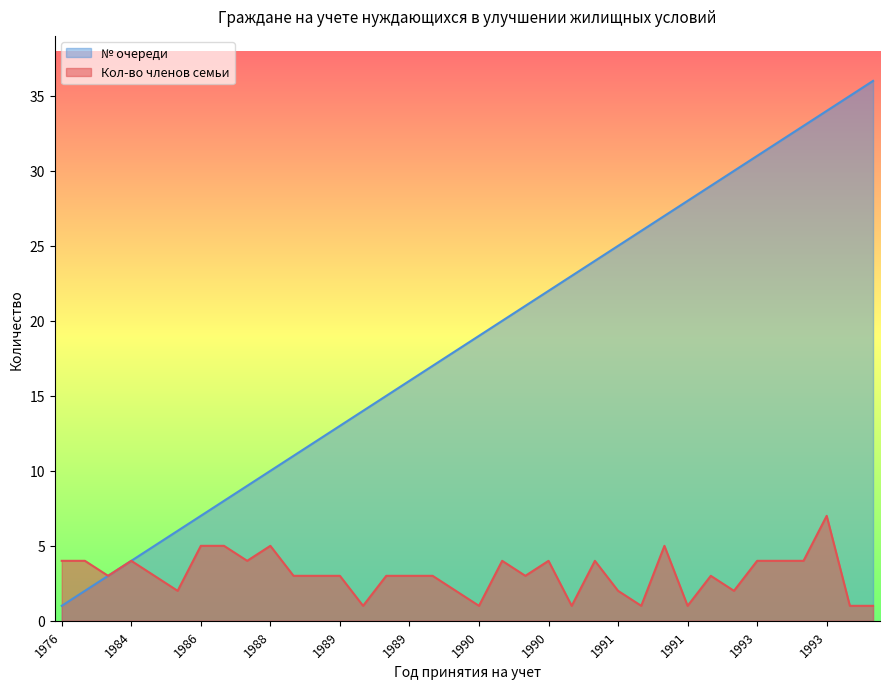

What value does the Кол-во членов семьи series have at 1991?

1